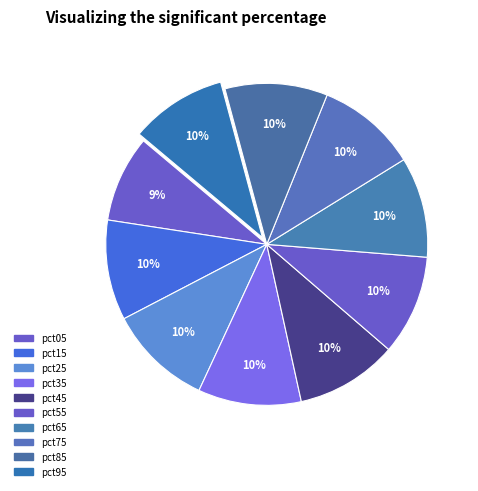

How many segments does this pie chart have?

10